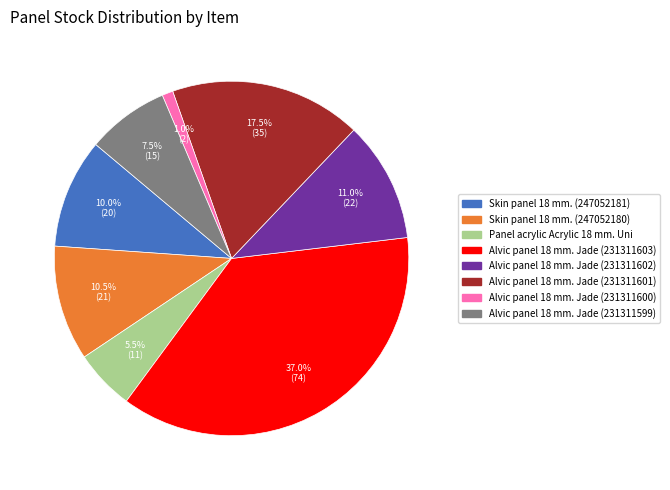

What is the smallest slice in the pie chart?

Alvic panel 18 mm. Jade (231311600)